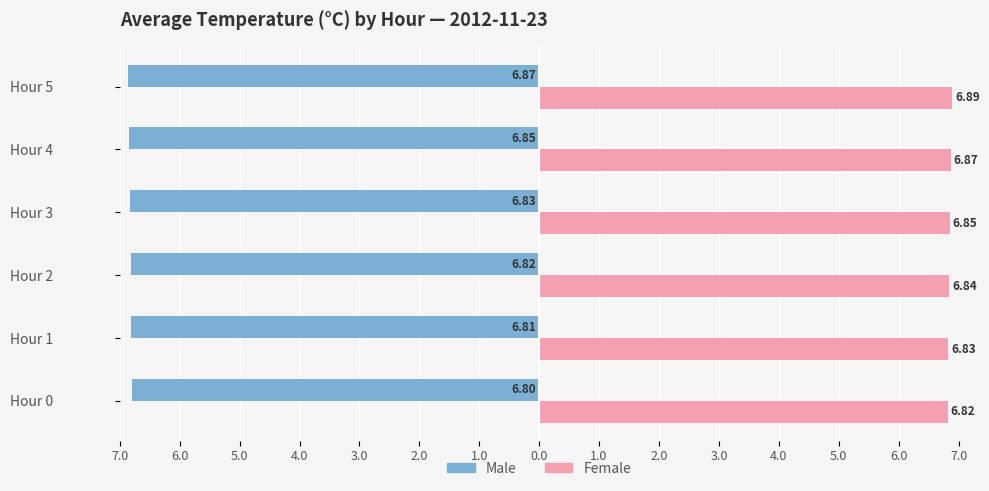

What is the difference between the maximum and minimum values in the Male series?

0.1